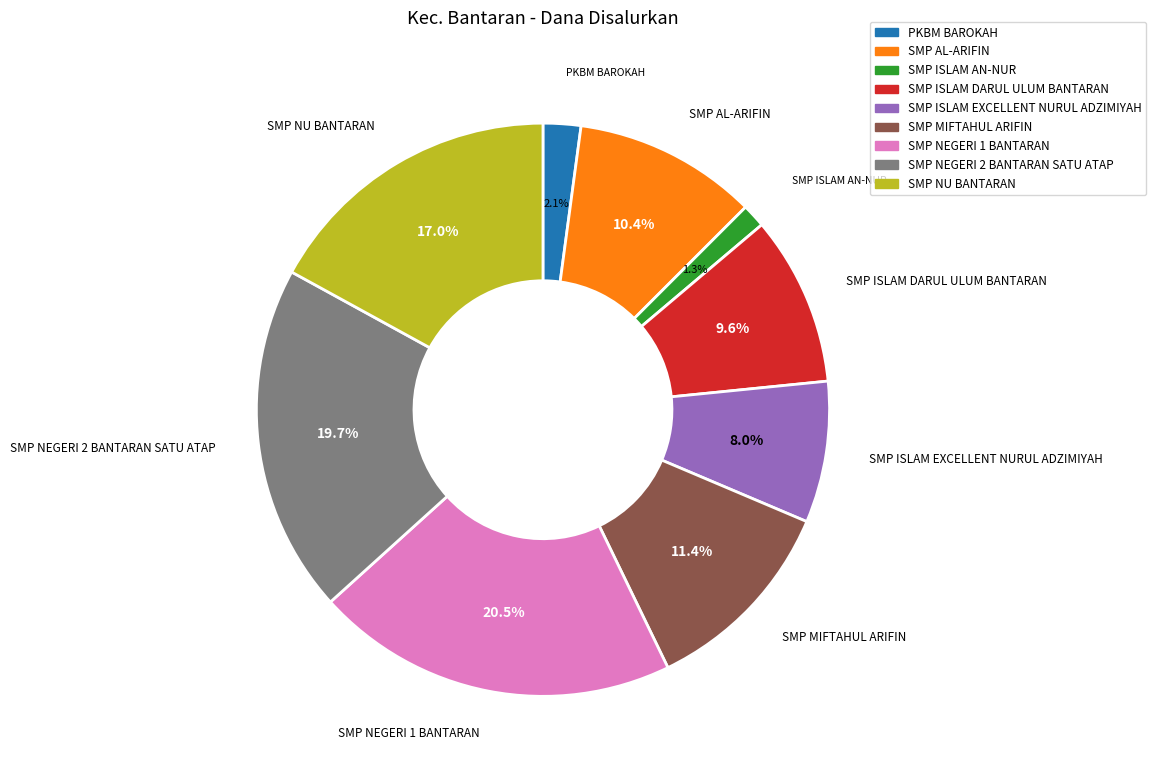

Combined, do SMP NEGERI 2 BANTARAN SATU ATAP and SMP AL-ARIFIN account for over 50%?

No